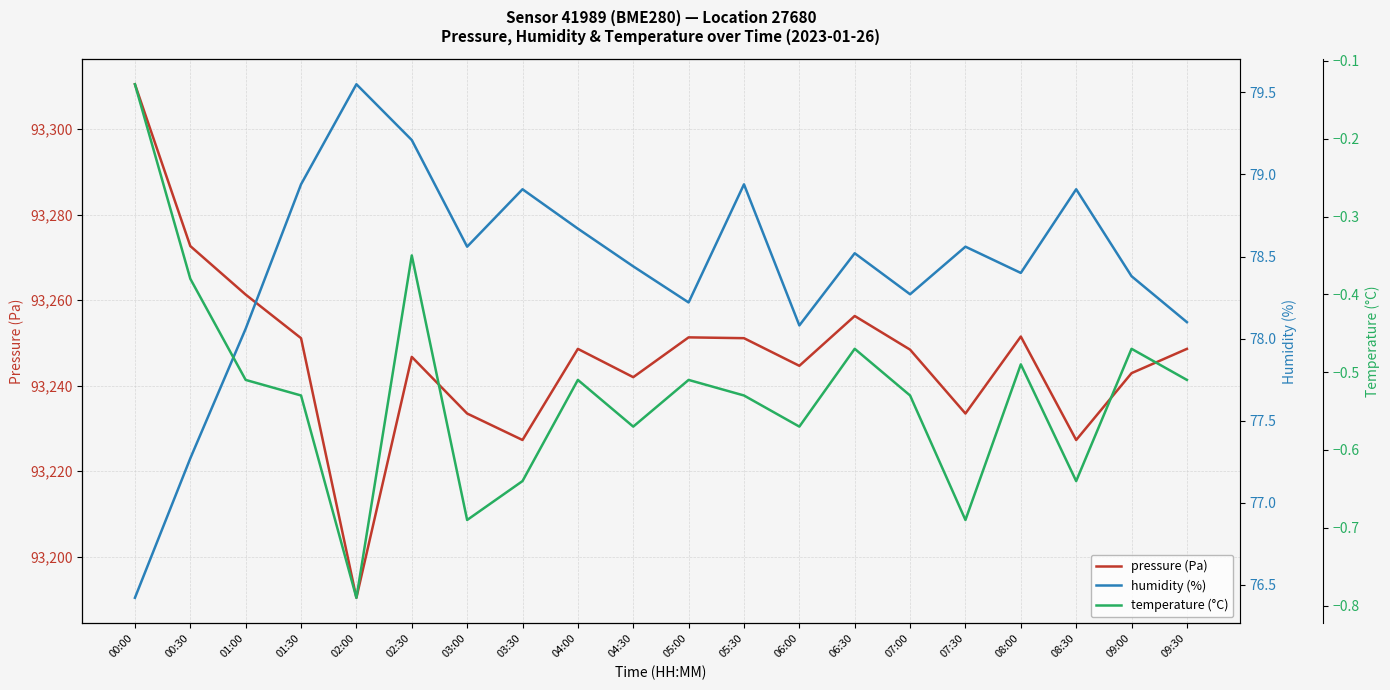

What are all the series names shown in the legend?

pressure (Pa), humidity (%), temperature (°C)